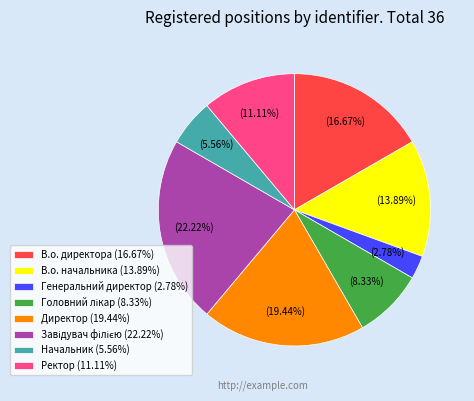

Is Генеральний директор (2.78%) the majority of the pie?

No